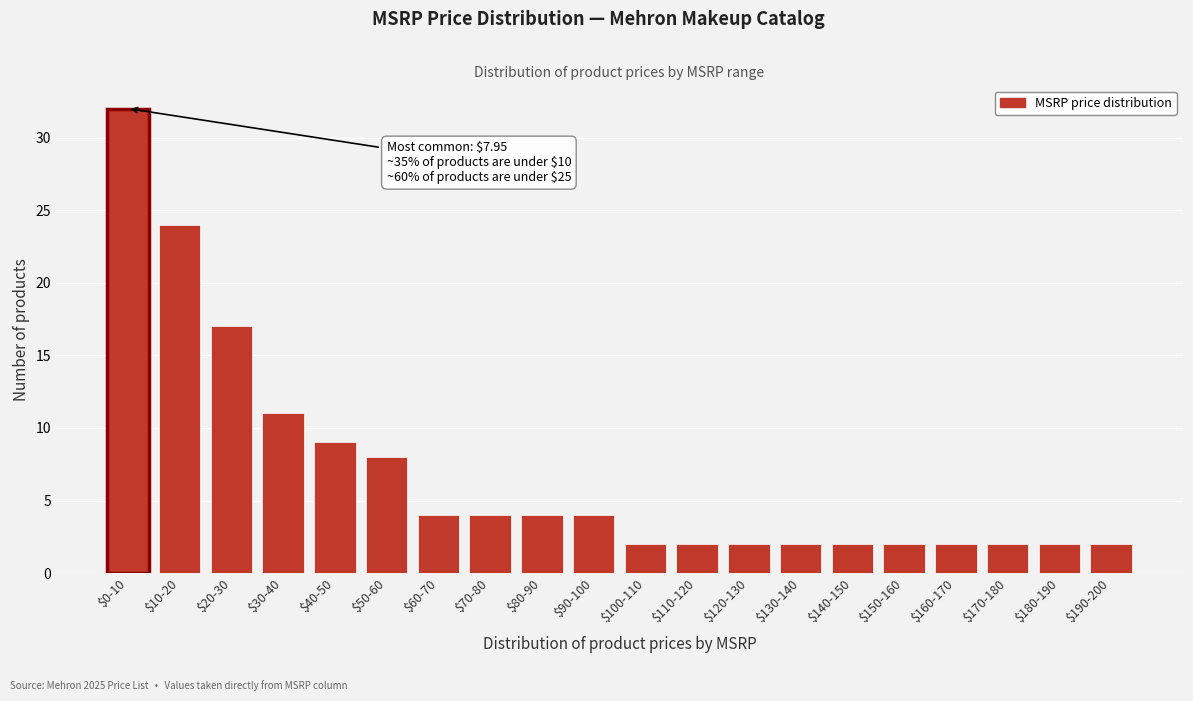

Reading left to right, what are all the values shown in this chart?

32	24	17	11	9	8	4	4	4	4	2	2	2	2	2	2	2	2	2	2